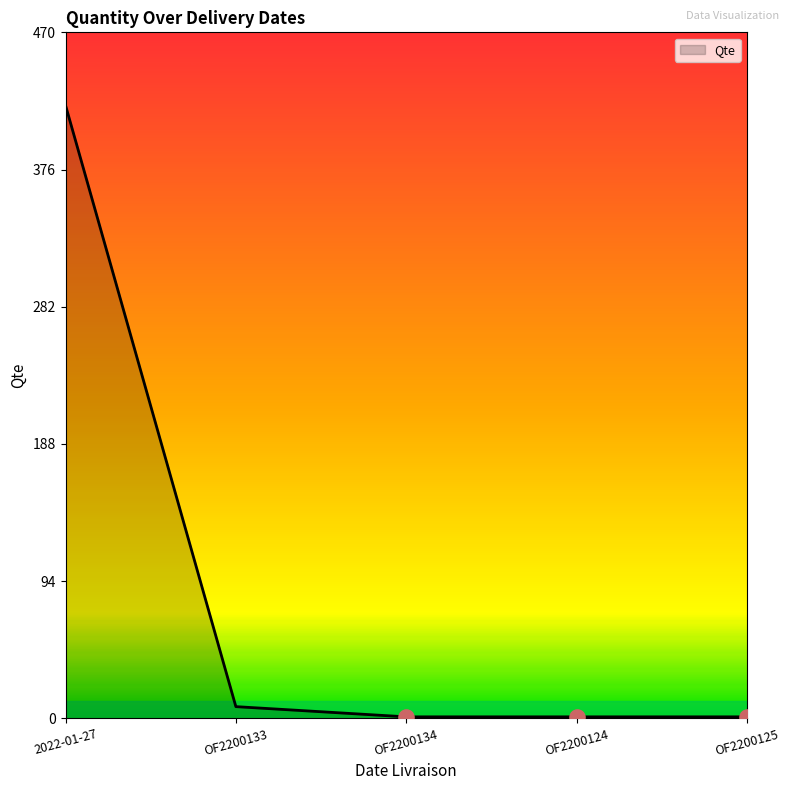

What is the average value?

86